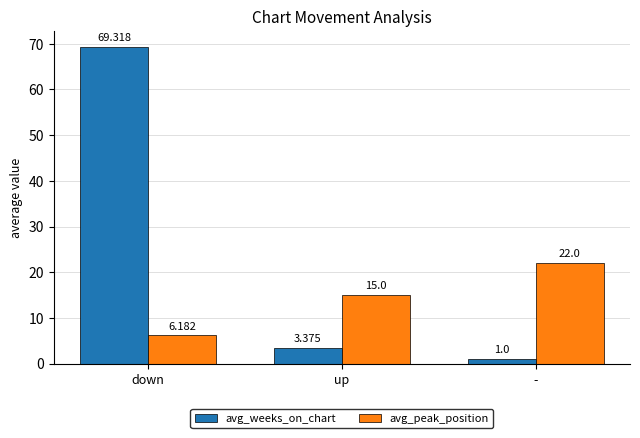

What position from the right is down?

3